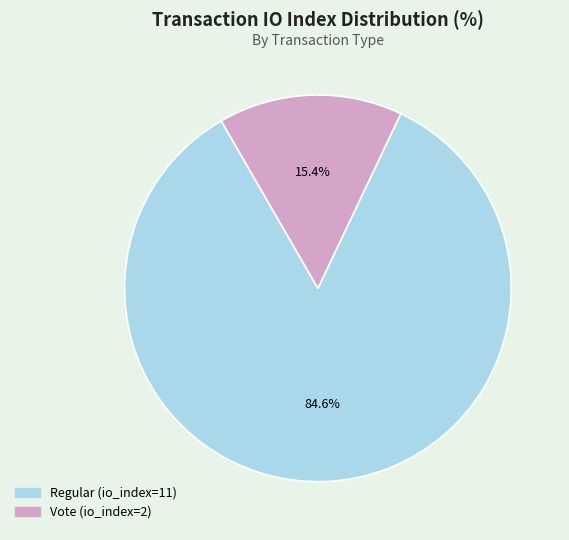

How much of the chart is everything except Vote (io_index=2)?

84.6%